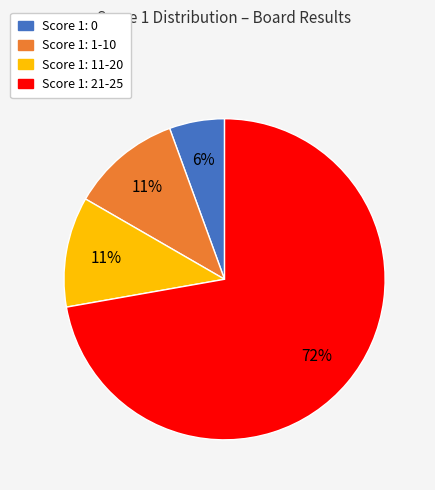

To the nearest percent, what is the combined percentage of Score 1: 11-20 and Score 1: 0?

17%